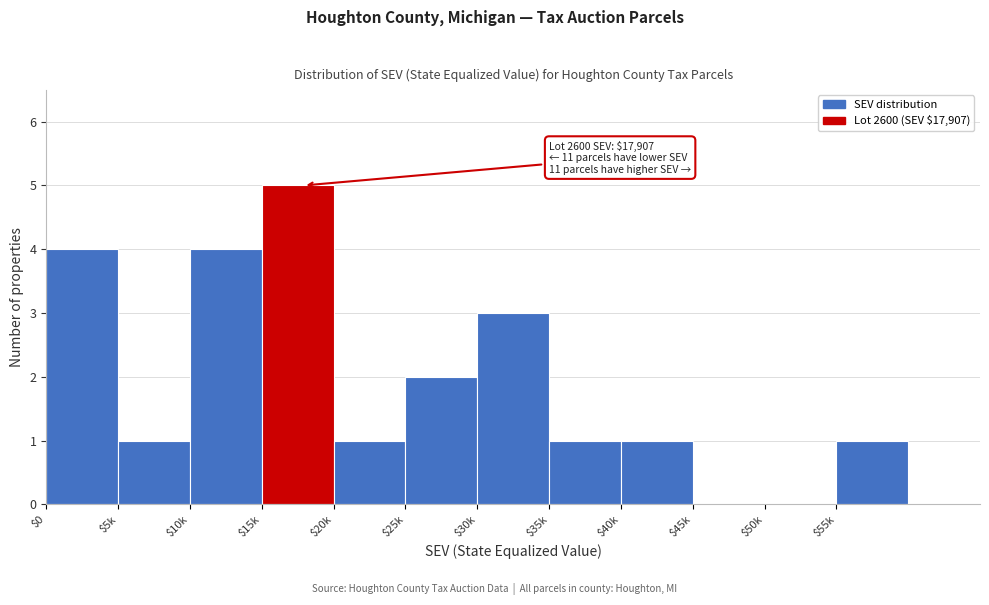

What is the approximate value at $30k?

3